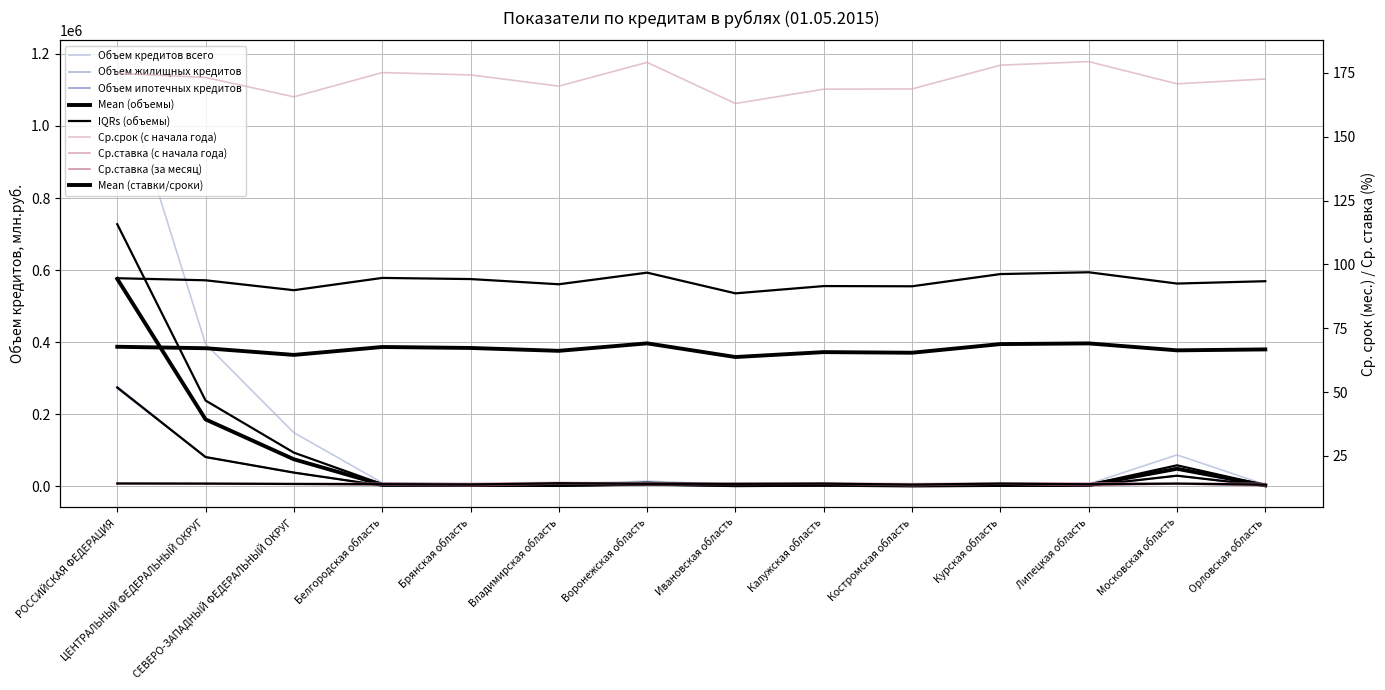

How many data points does each series have?

14